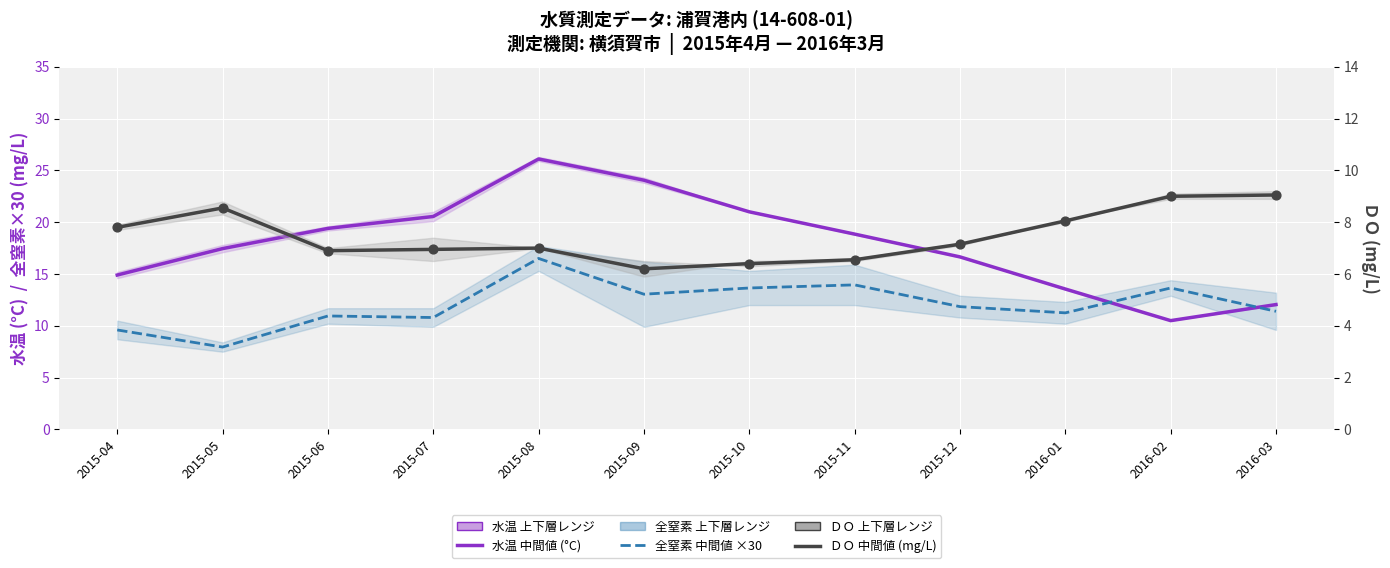

Which series has the largest Y range (max minus min)?

水温 (°C) — middle layer